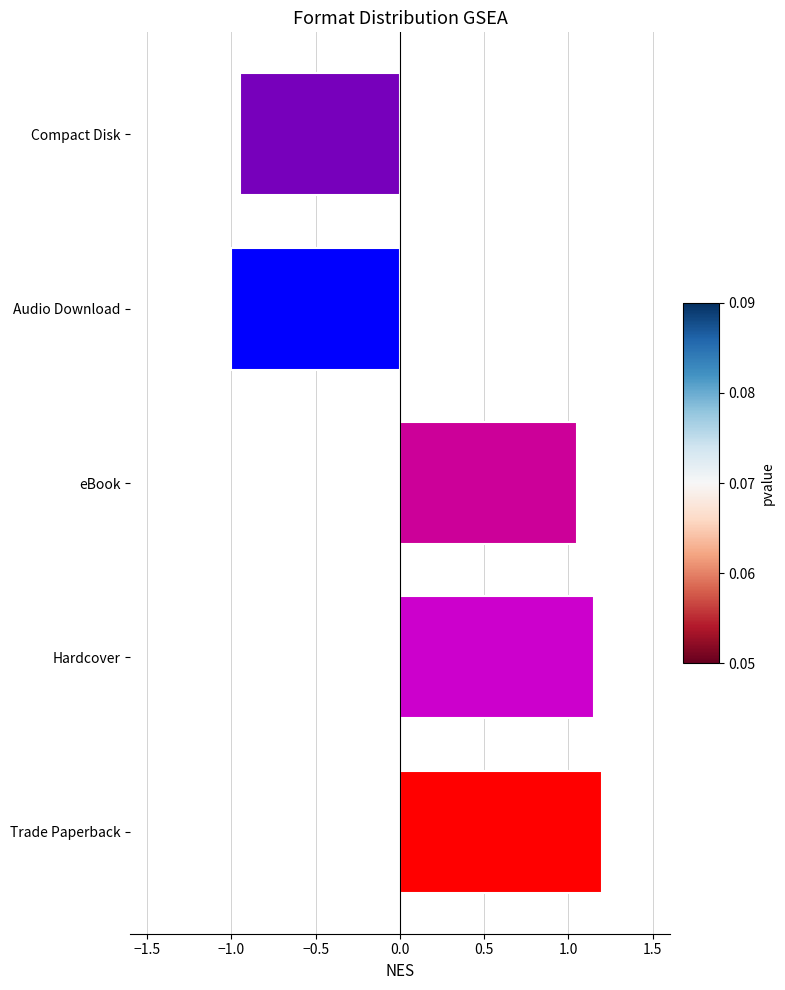

What is the minimum value shown in the chart?

-1.0